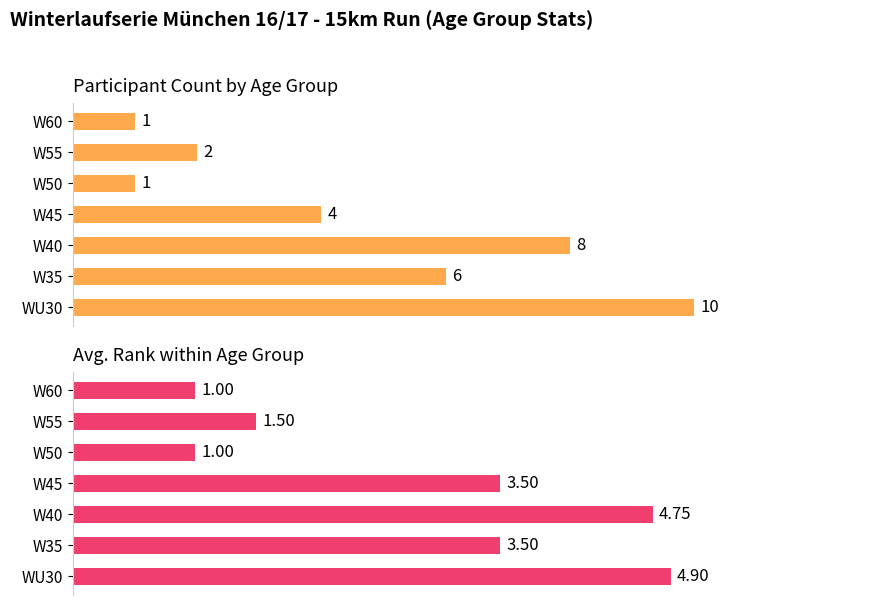

Does the chart contain any negative values?

No